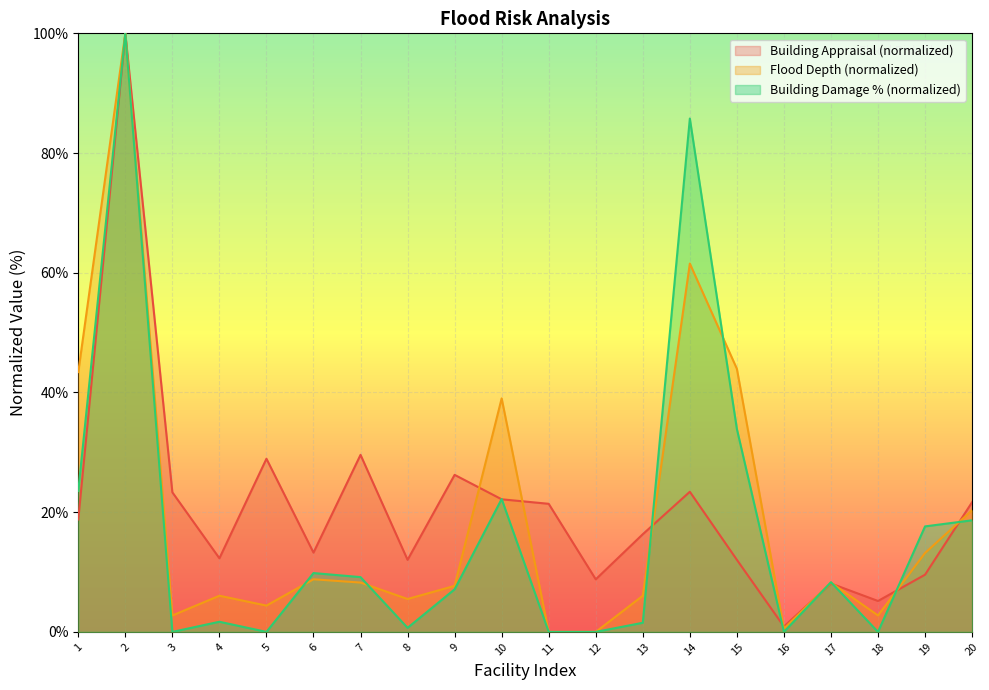

At how many categories does at least one series exceed 60?

2